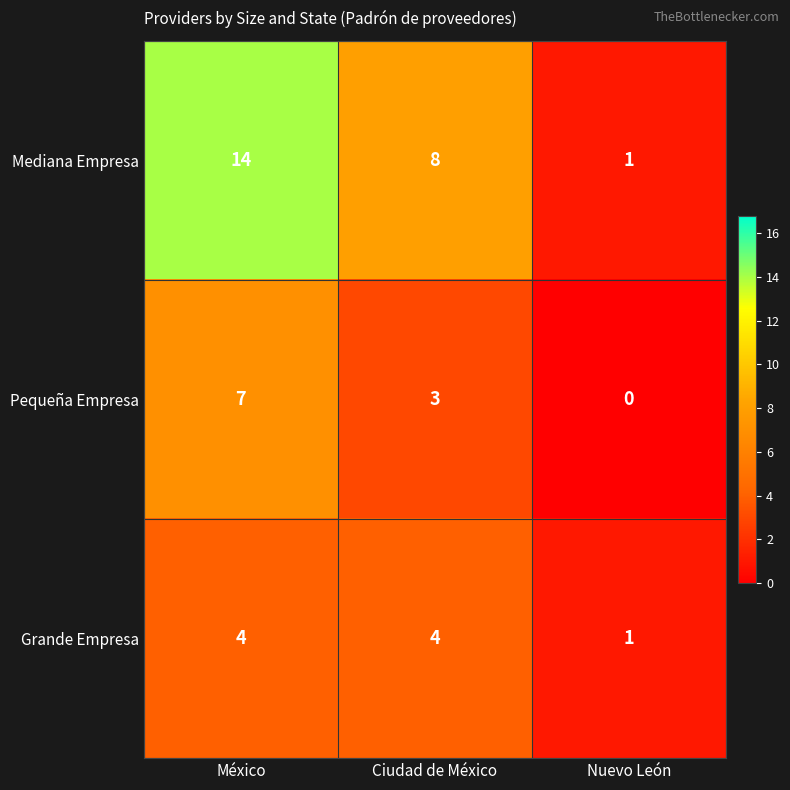

What is the spread (max minus min) of values at Ciudad de México?

5